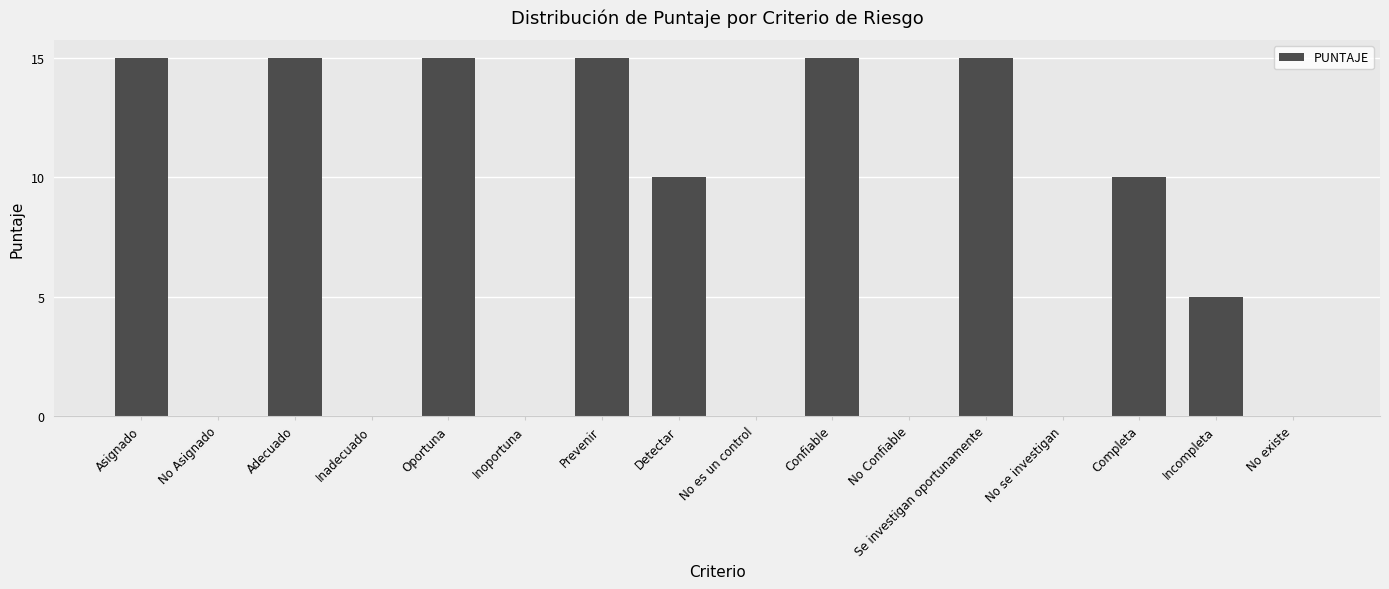

What is the sum of the values at Completa and No se investigan?

10